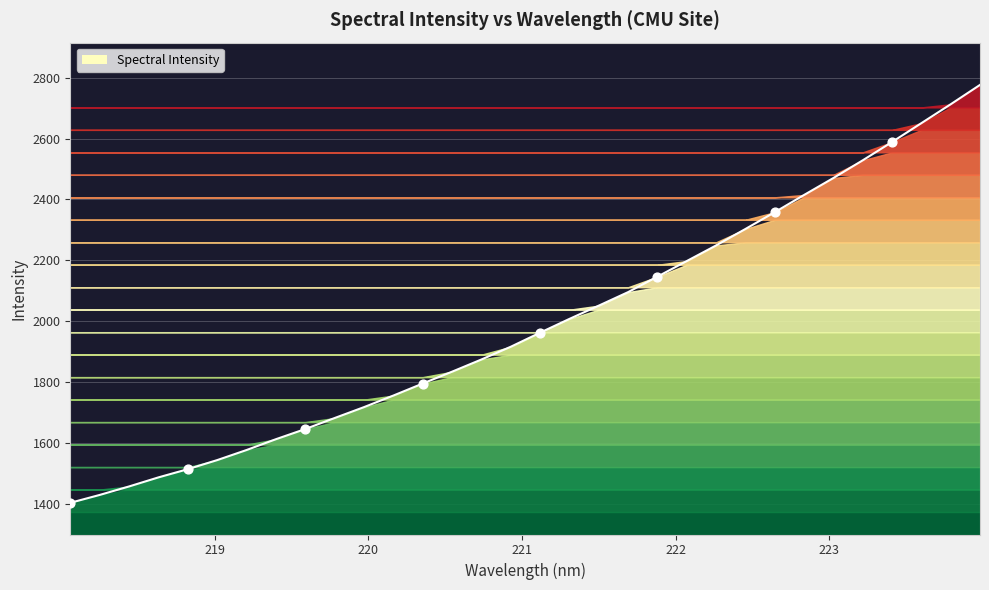

Approximately how many times larger is the value at 218.0596 compared to 220.3533?

0.8